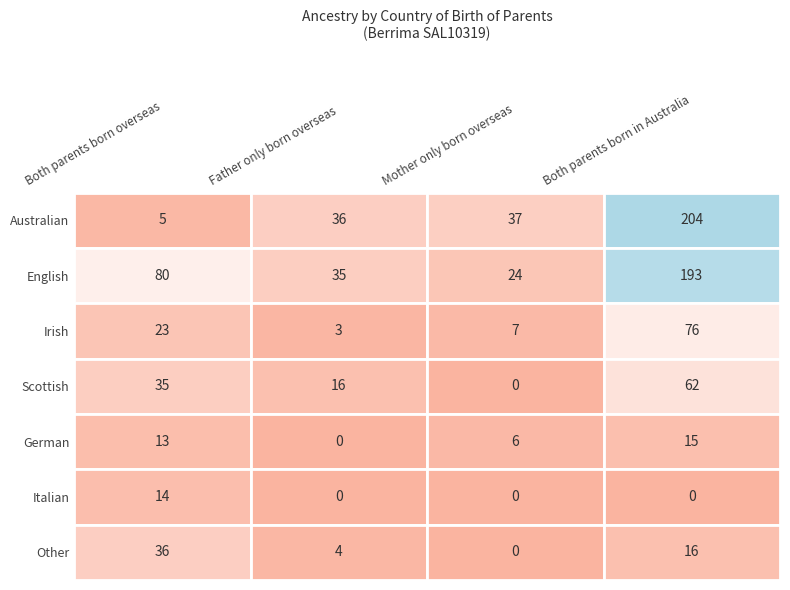

Reading left to right, what are all the values shown in this chart?

Australian: 5	36	37	204
English: 80	35	24	193
Irish: 23	3	7	76
Scottish: 35	16	0	62
German: 13	0	6	15
Italian: 14	0	0	0
Other: 36	4	0	16